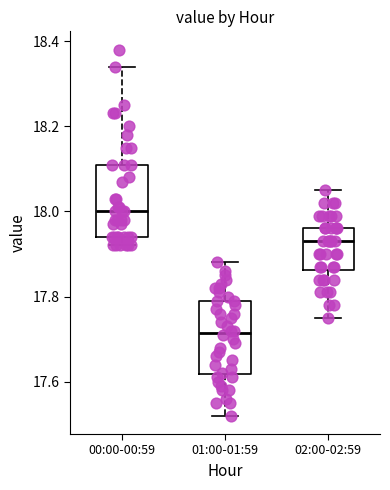

Reading left to right, read every box against the y-axis: the position of its median line, the range the box covers, and the ends of its whiskers. The values are not printed on the chart, so give them approximately, as read against the axis.

00:00-00:59: median 18.00, box 17.94 to 18.12, whiskers 17.92 to 18.34
01:00-01:59: median 17.72, box 17.62 to 17.80, whiskers 17.52 to 17.88
02:00-02:59: median 17.94, box 17.86 to 17.96, whiskers 17.76 to 18.06